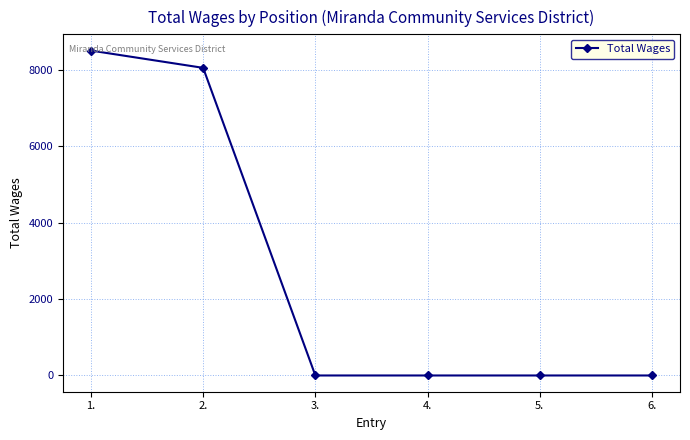

Where is the data nearest to the value 4250?

2.